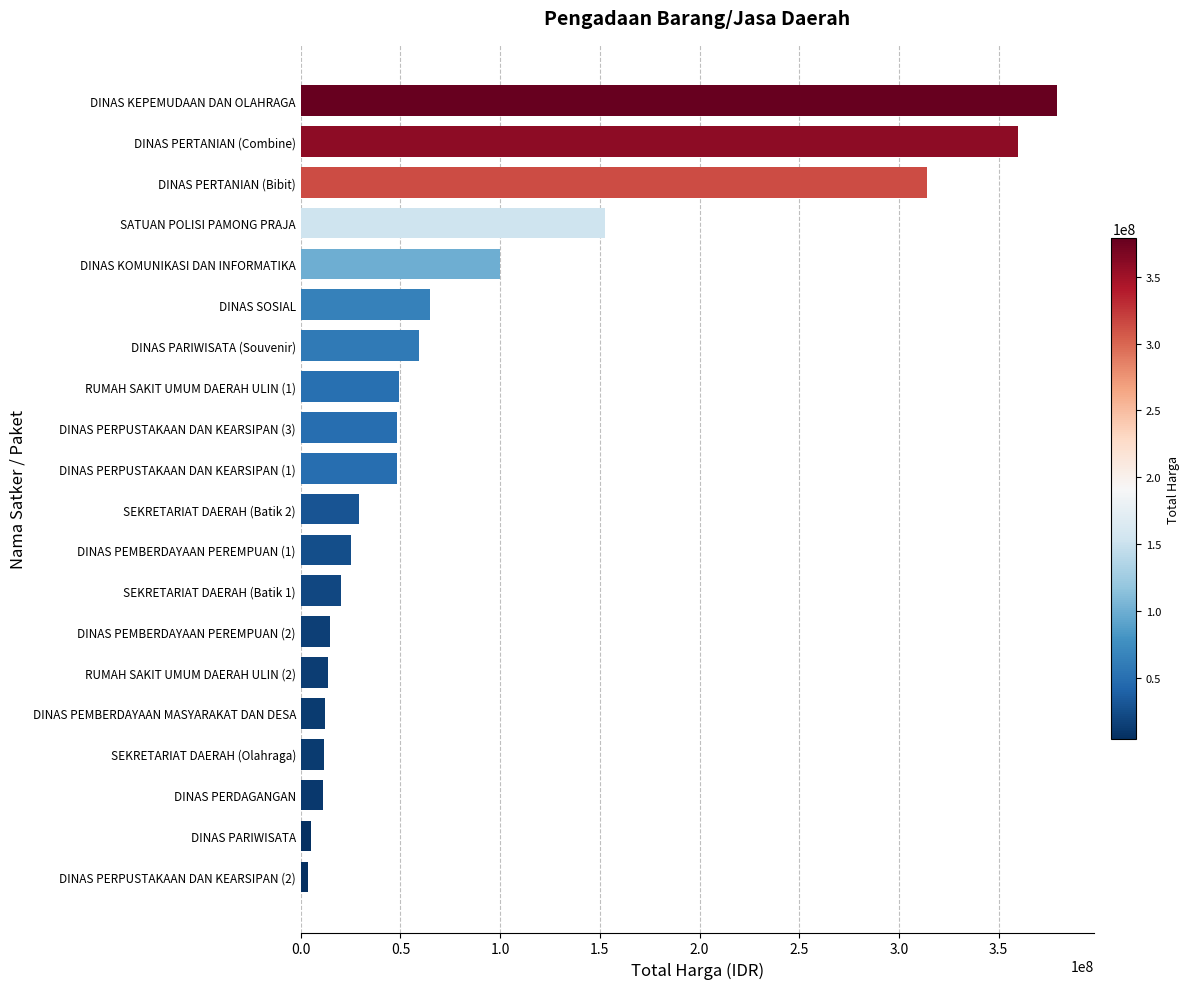

Which has a higher value, DINAS PEMBERDAYAAN MASYARAKAT DAN DESA or DINAS PERPUSTAKAAN DAN KEARSIPAN (2)?

DINAS PEMBERDAYAAN MASYARAKAT DAN DESA